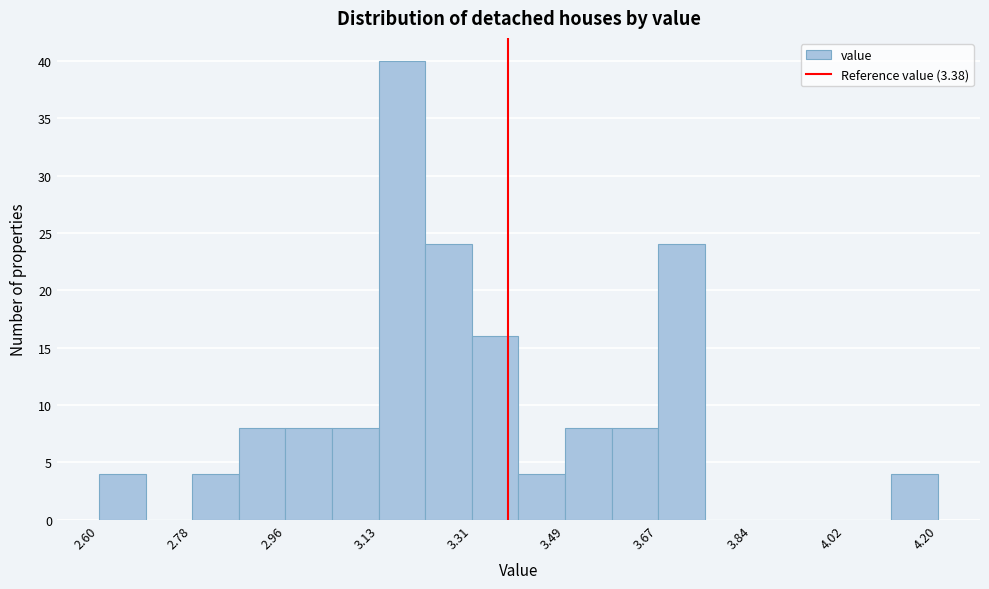

How tall is the bar that spans 3.22 to 3.32 on the x-axis? Neither the bar edges nor the heights are printed on the chart, so give them approximately, as read against the axes.

24